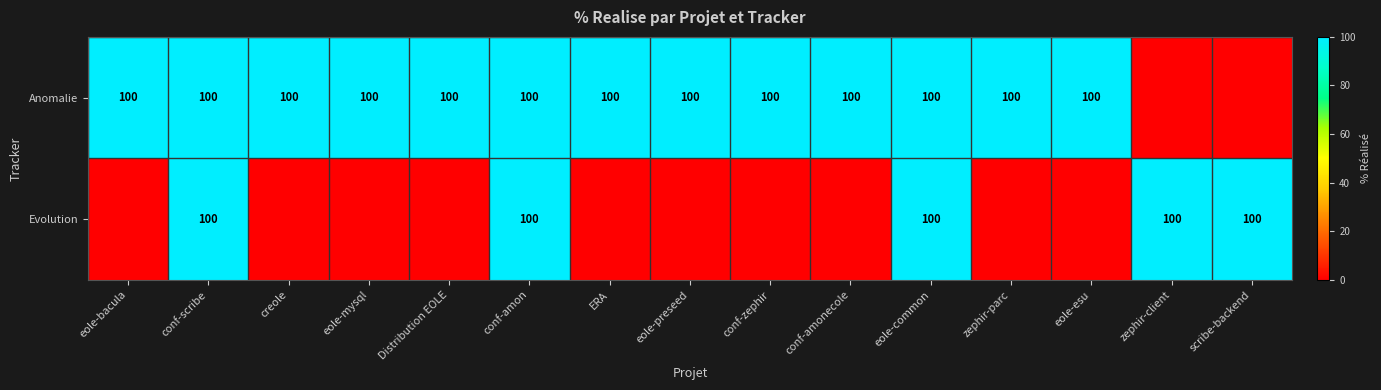

What is the sum of the Evolution values at conf-amon and conf-scribe?

200